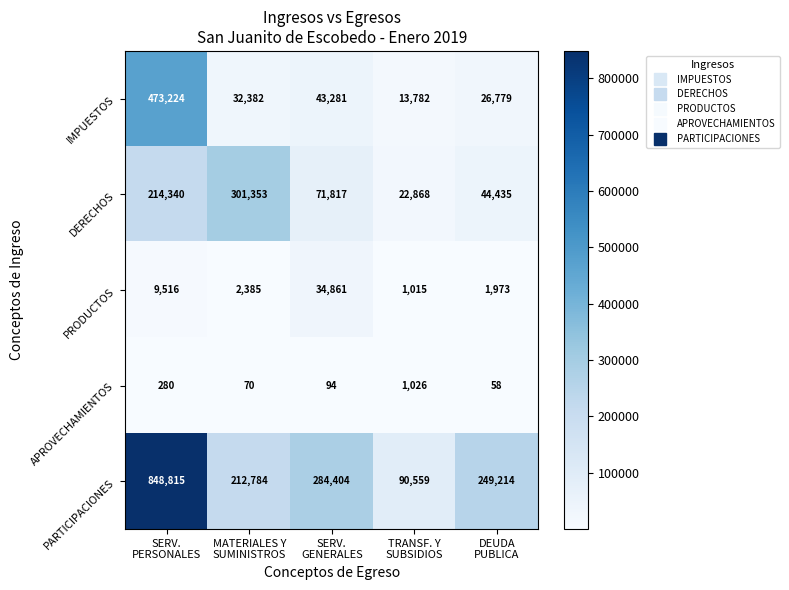

What is the difference between the second highest and second lowest values in the DERECHOS series?

169905